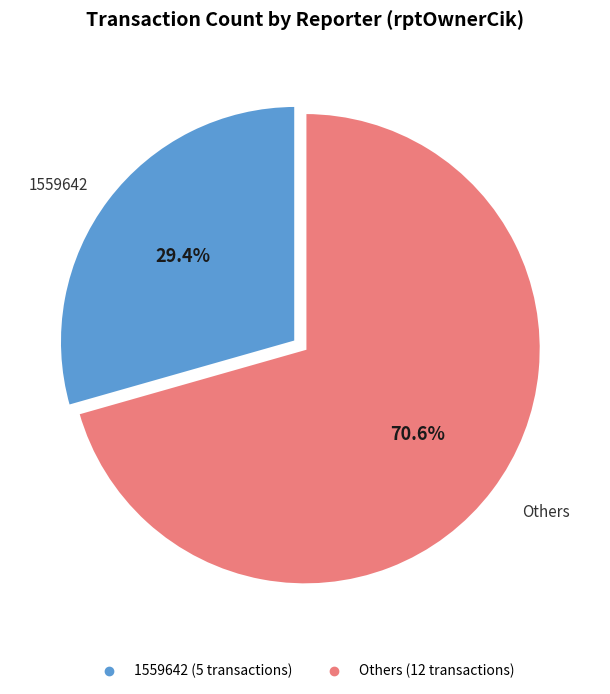

Is there a majority slice in this chart?

Yes